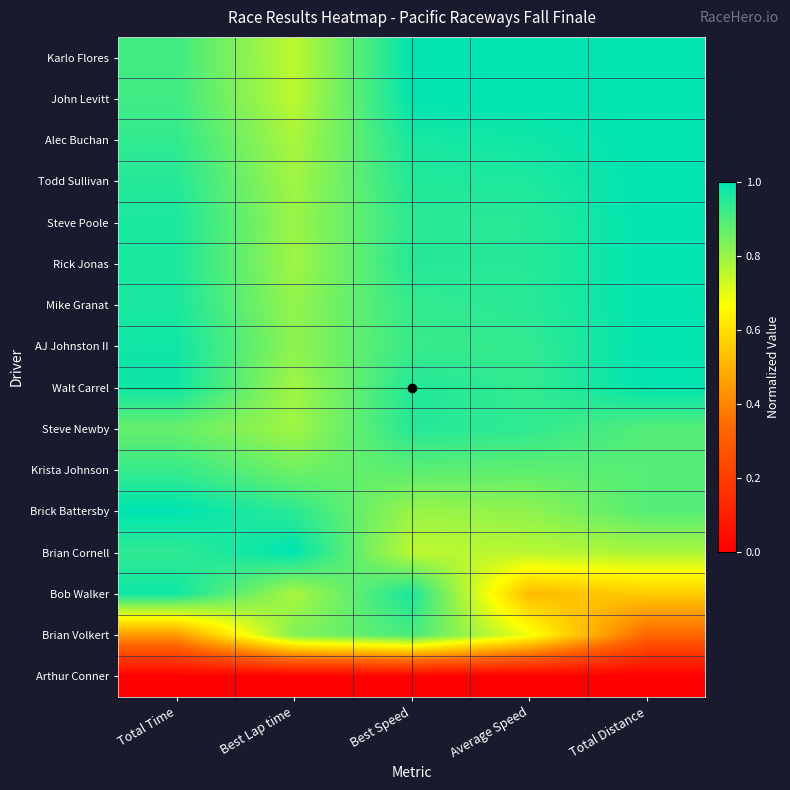

Reading right to left, list all the values displayed in this chart.

Karlo Flores: Total Distance=1.0	Average Speed=1.0	Best Speed=1.0	Best Lap time=0.8	Total Time=0.9
John Levitt: Total Distance=1.0	Average Speed=1.0	Best Speed=1.0	Best Lap time=0.8	Total Time=0.9
Alec Buchan: Total Distance=1.0	Average Speed=1.0	Best Speed=1.0	Best Lap time=0.8	Total Time=0.9
Todd Sullivan: Total Distance=1.0	Average Speed=1.0	Best Speed=1.0	Best Lap time=0.8	Total Time=1.0
Steve Poole: Total Distance=1.0	Average Speed=0.9	Best Speed=0.9	Best Lap time=0.8	Total Time=1.0
Rick Jonas: Total Distance=1.0	Average Speed=0.9	Best Speed=1.0	Best Lap time=0.8	Total Time=1.0
Mike Granat: Total Distance=1.0	Average Speed=0.9	Best Speed=0.9	Best Lap time=0.8	Total Time=1.0
AJ Johnston II: Total Distance=1.0	Average Speed=0.9	Best Speed=0.9	Best Lap time=0.8	Total Time=1.0
Walt Carrel: Total Distance=1.0	Average Speed=0.9	Best Speed=1.0	Best Lap time=0.8	Total Time=1.0
Steve Newby: Total Distance=0.9	Average Speed=0.9	Best Speed=1.0	Best Lap time=0.8	Total Time=0.9
Krista Johnson: Total Distance=0.9	Average Speed=0.9	Best Speed=0.9	Best Lap time=0.9	Total Time=0.9
Brick Battersby: Total Distance=0.9	Average Speed=0.8	Best Speed=0.8	Best Lap time=0.9	Total Time=1.0
Brian Cornell: Total Distance=0.8	Average Speed=0.8	Best Speed=0.8	Best Lap time=1.0	Total Time=0.9
Bob Walker: Total Distance=0.6	Average Speed=0.5	Best Speed=1.0	Best Lap time=0.8	Total Time=1.0
Brian Volkert: Total Distance=0.3	Average Speed=0.7	Best Speed=0.9	Best Lap time=0.8	Total Time=0.4
Arthur Conner: Total Distance=0.0	Average Speed=0.0	Best Speed=0.0	Best Lap time=0.0	Total Time=0.0